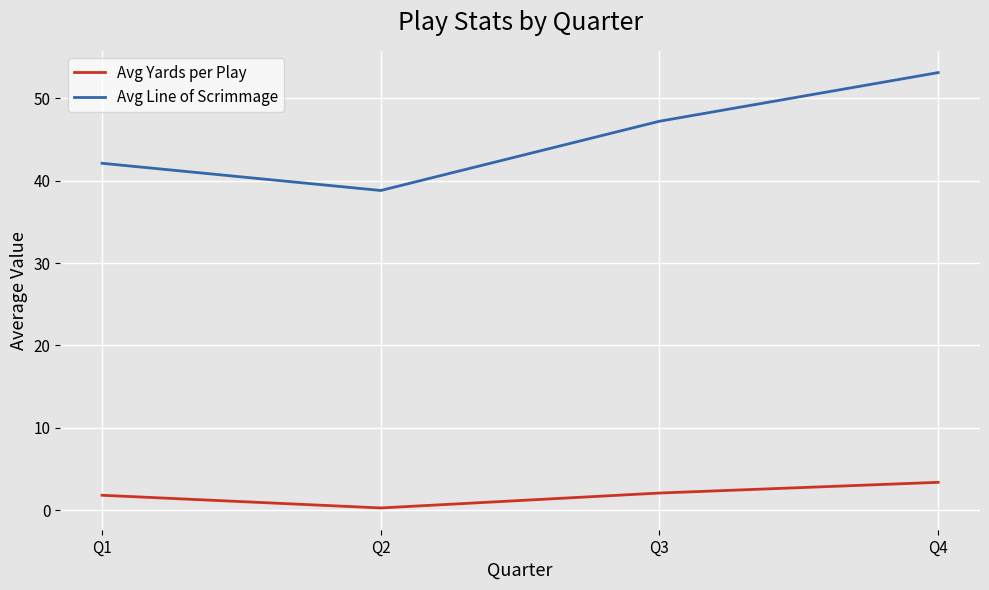

What is the maximum value for Avg Yards per Play?

3.4